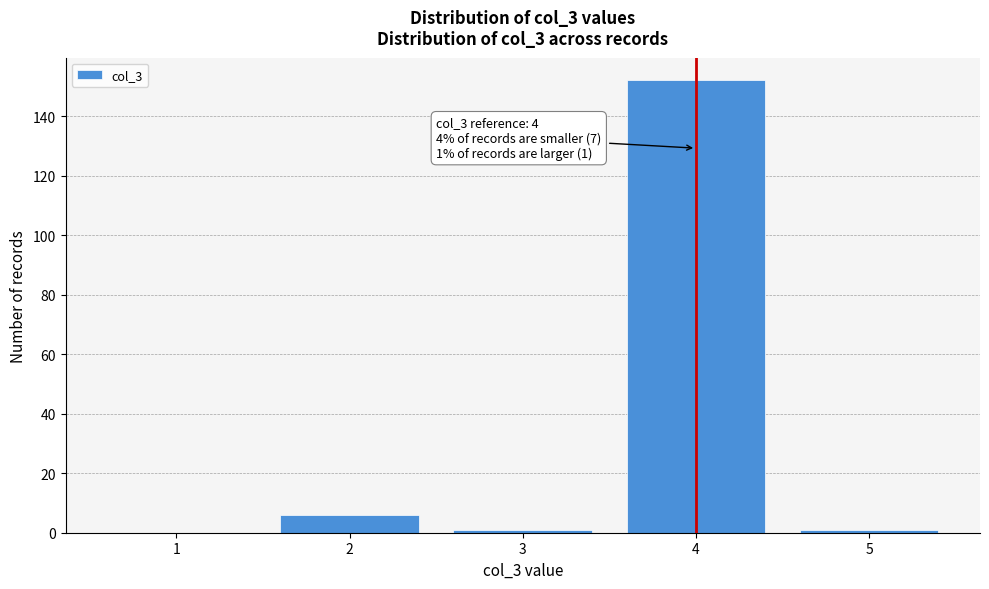

Reading left to right, list all the values displayed in this chart.

1=0	2=6	3=1	4=152	5=1